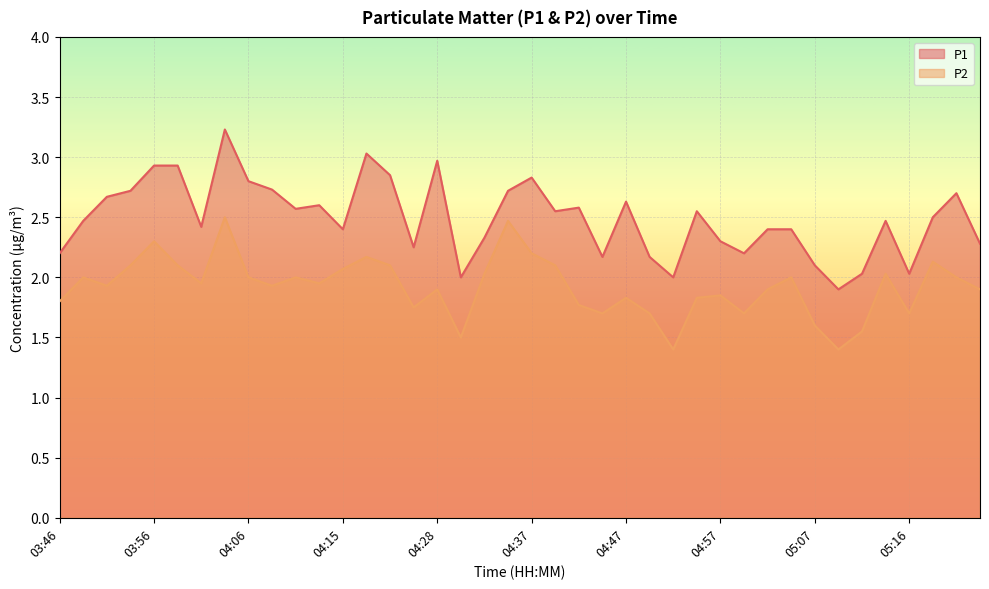

How many lines are shown in the chart?

2